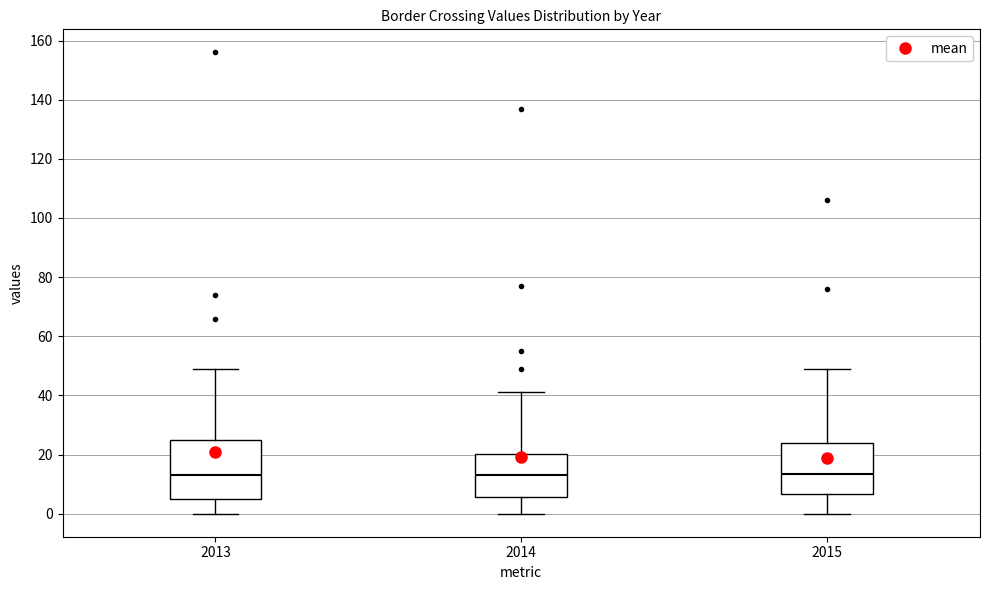

Reading left to right, read every box against the y-axis: the position of its median line, the range the box covers, and the ends of its whiskers. The values are not printed on the chart, so give them approximately, as read against the axis.

2013: median 14, box 6 to 26, whiskers 0 to 50
2014: median 14, box 6 to 20, whiskers 0 to 42
2015: median 14, box 6 to 24, whiskers 0 to 50